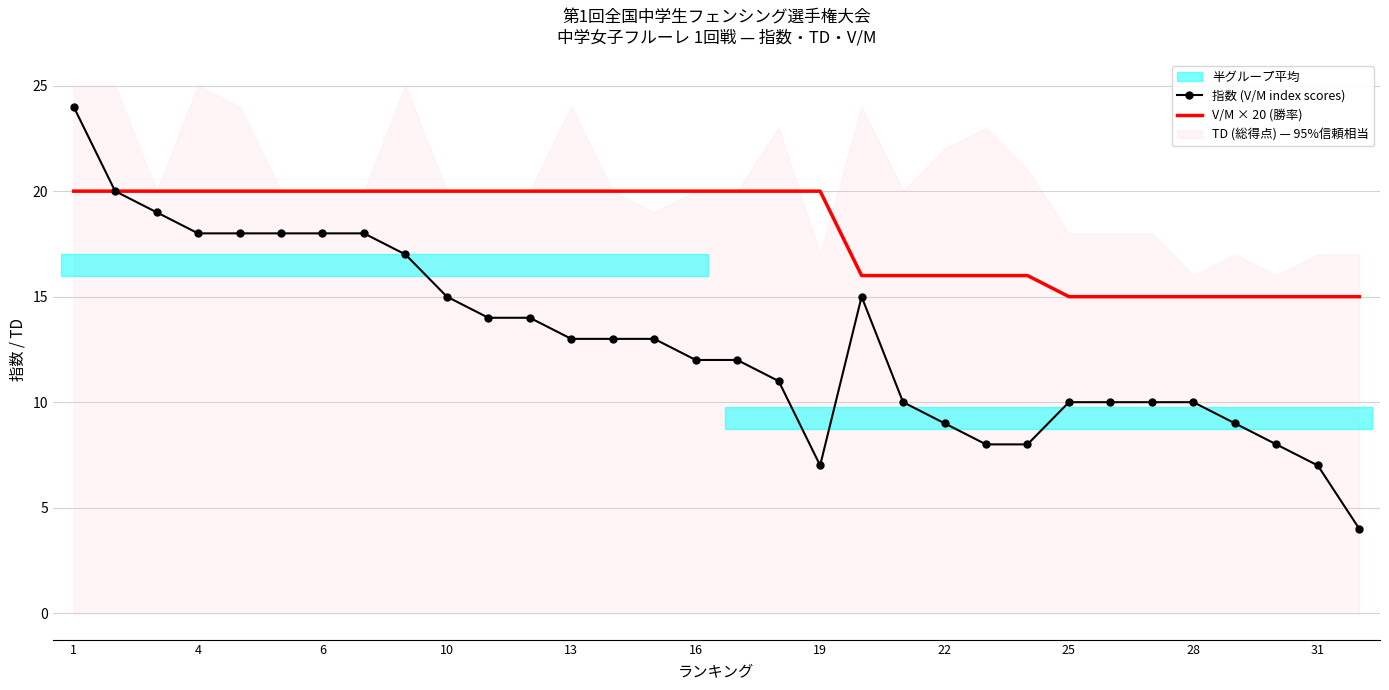

Which category has the highest value in the 指数 (V/M index scores) series?

1